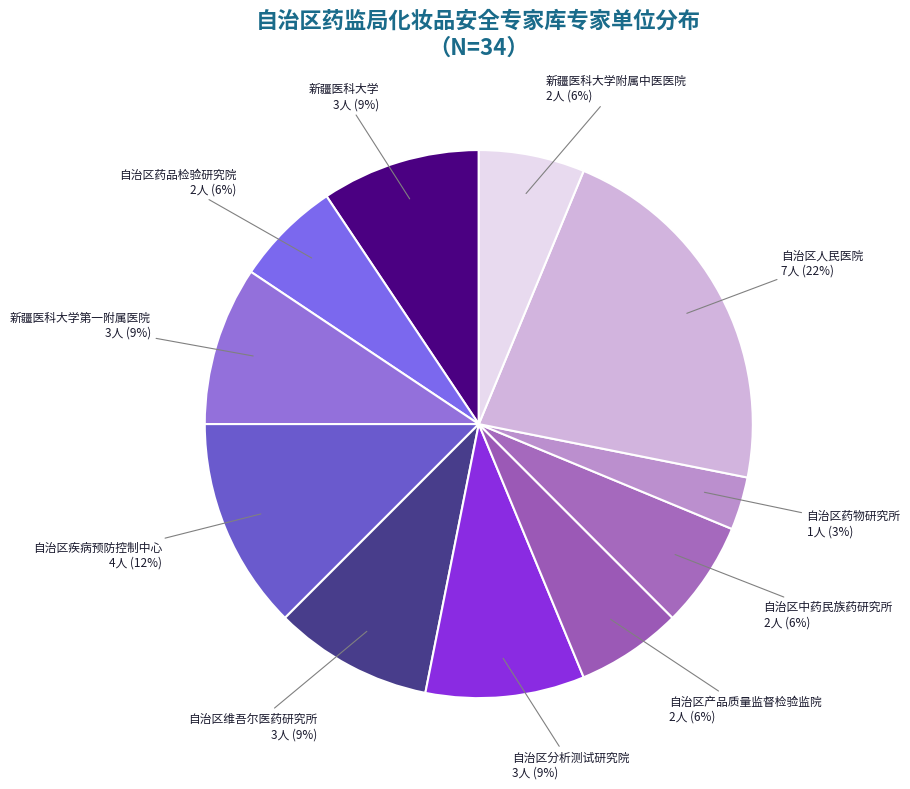

Which slice is the smallest?

自治区药物研究所